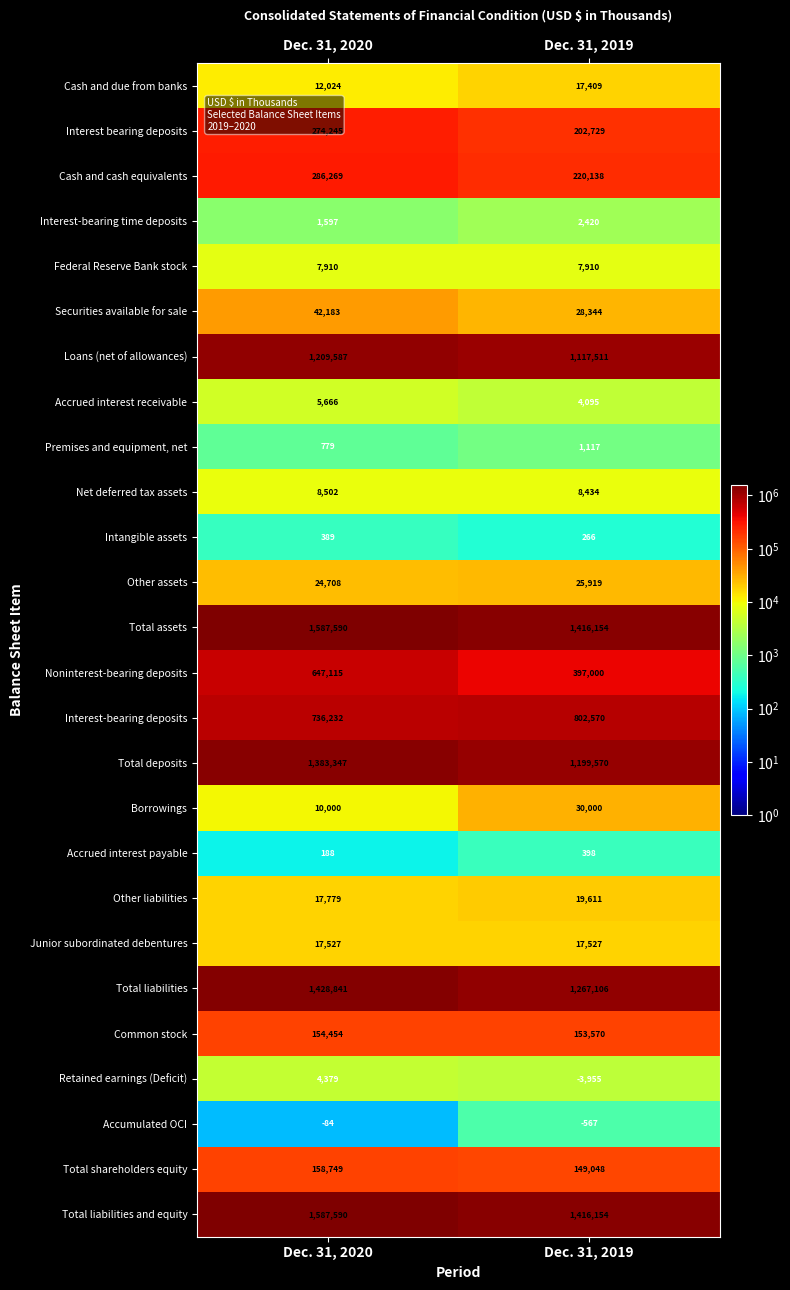

What is the difference between the maximum and minimum values in the Borrowings series?

20000